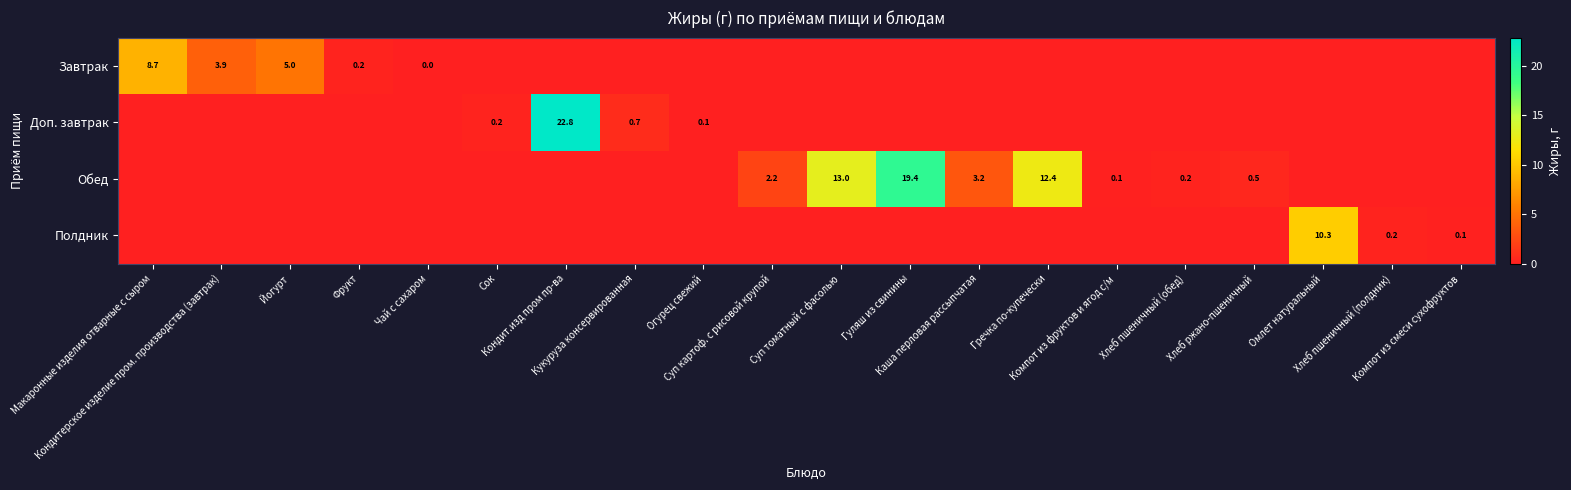

True or false: Обед has a value of 7.3 at Омлет натуральный.

False